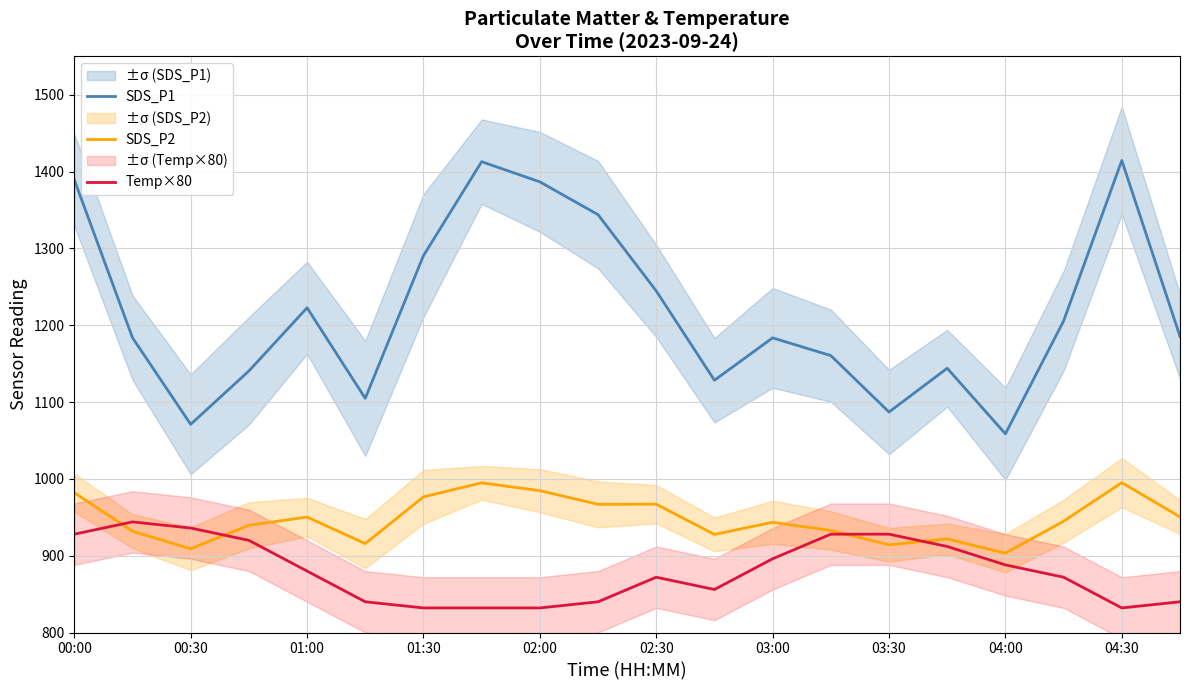

Which series has the largest range (max minus min)?

SDS_P1